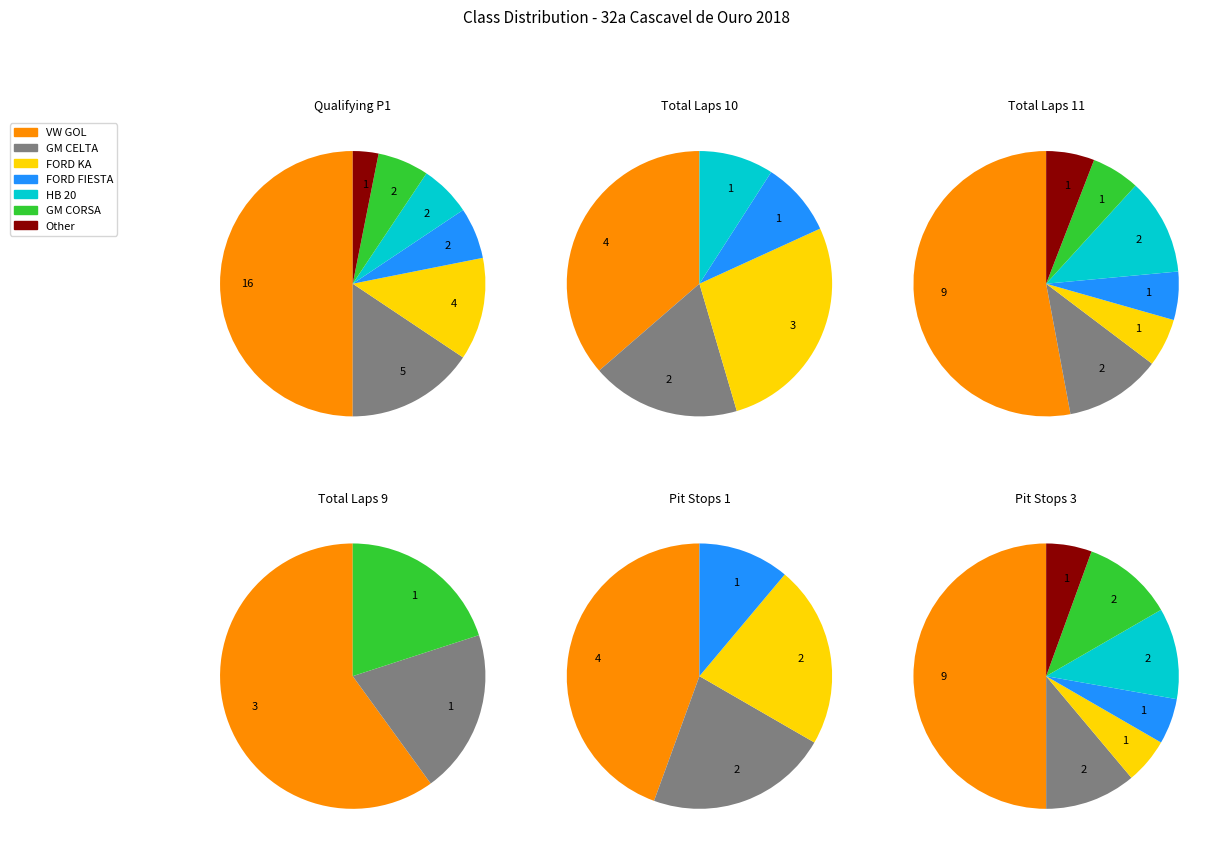

Which has a higher value, FORD FIESTA or Other?

FORD FIESTA